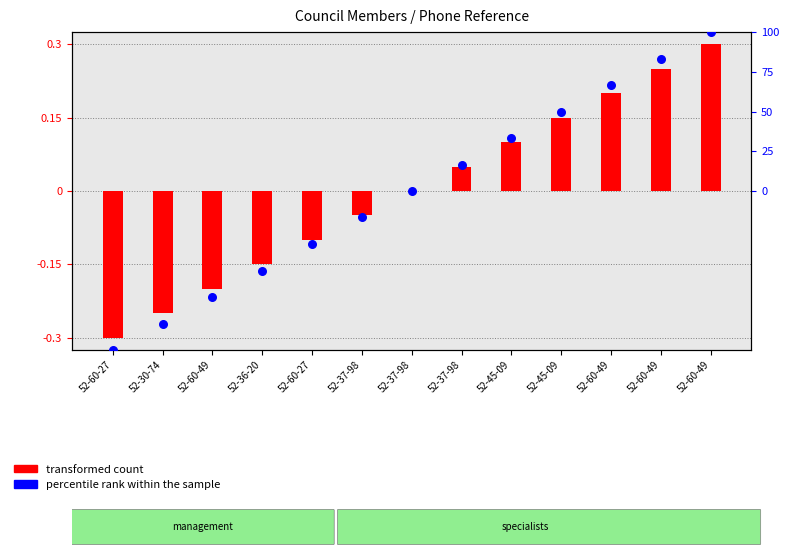

At which category is the sum across all series the highest?

52-60-49